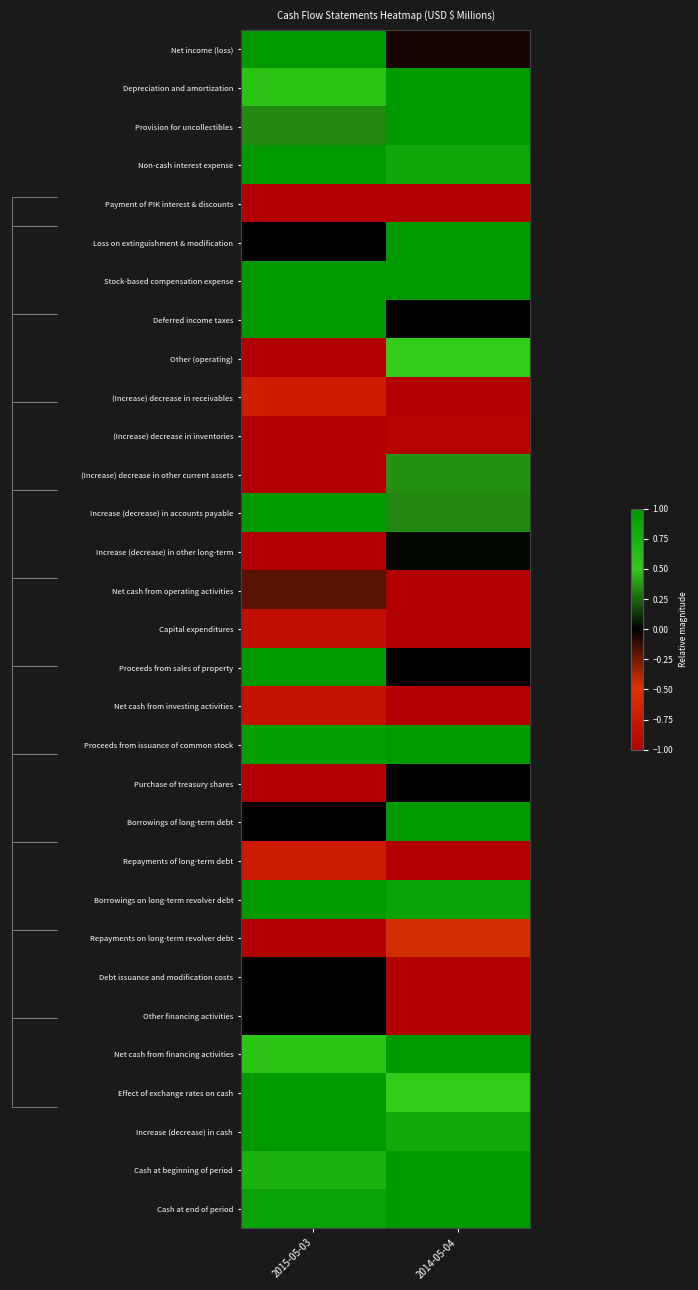

True or false: Proceeds from issuance of common stock has a value of 0.9 at 2015-05-03.

True